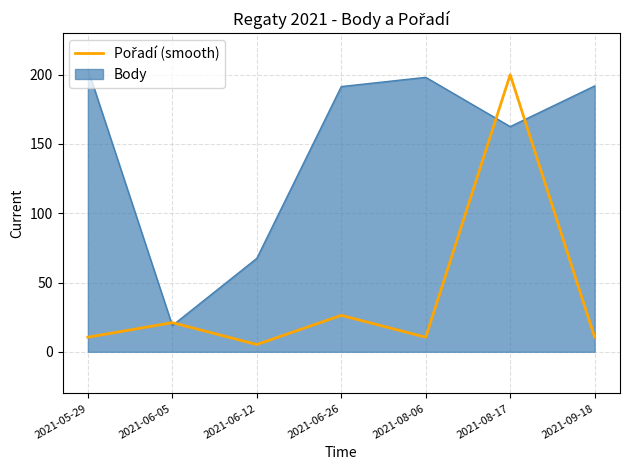

How many series are shown in this chart?

2